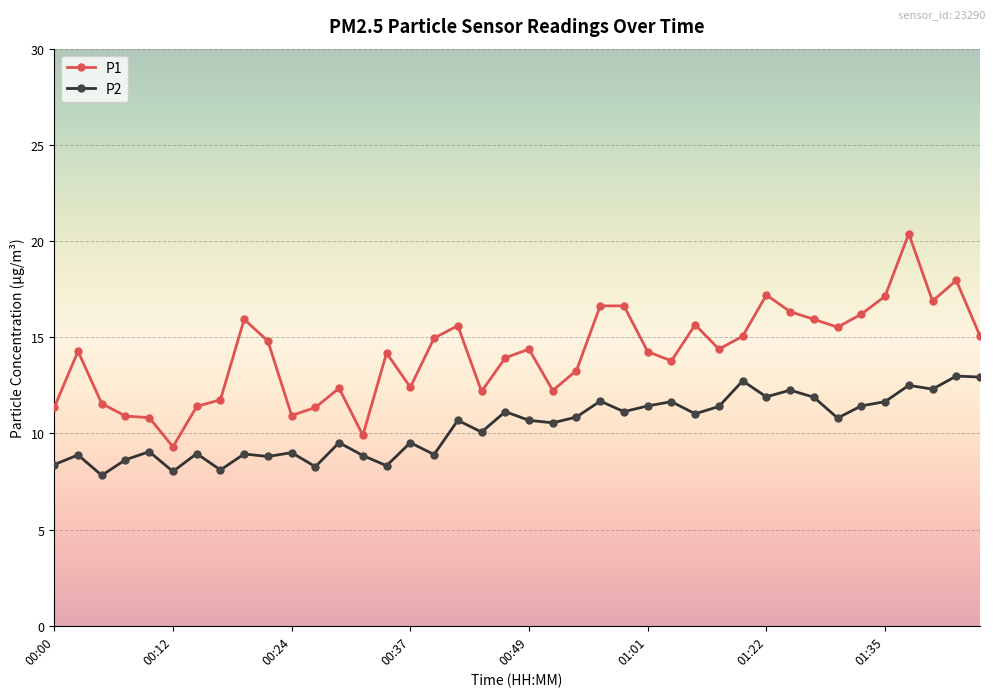

True or false: P2 and P1 intersect in this chart.

False